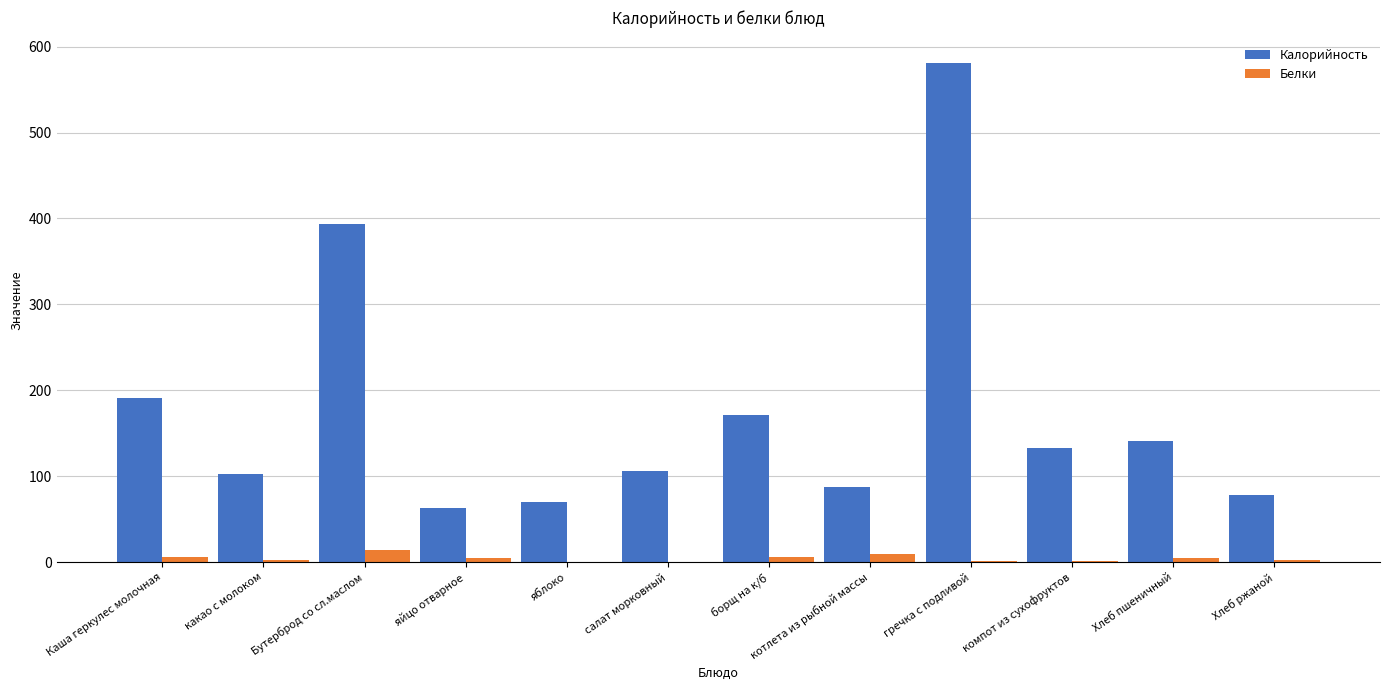

Which series has the largest total across all categories?

Калорийность